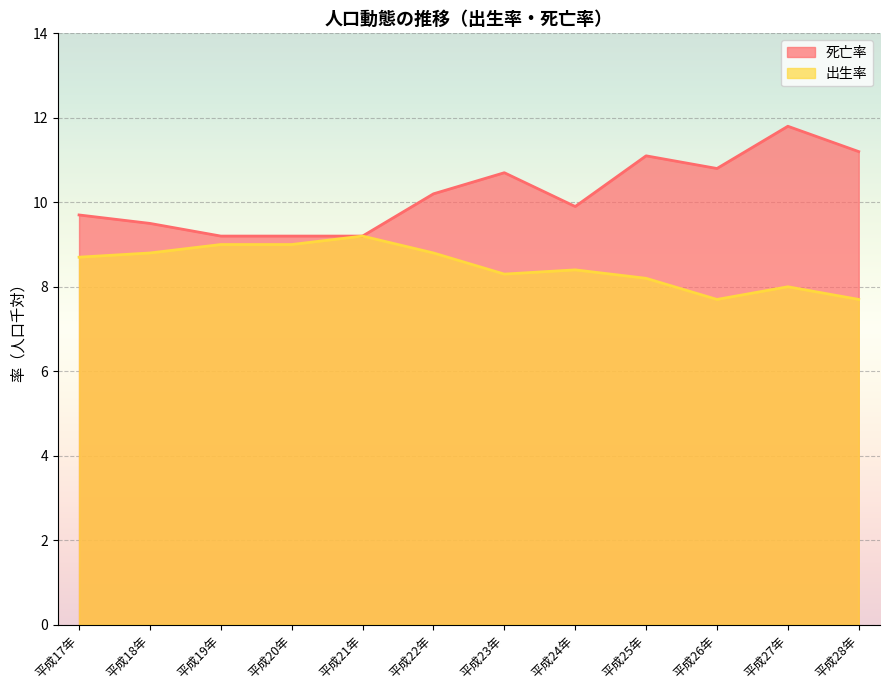

What is the value of the 死亡率 point at the 6th from the left?

10.2